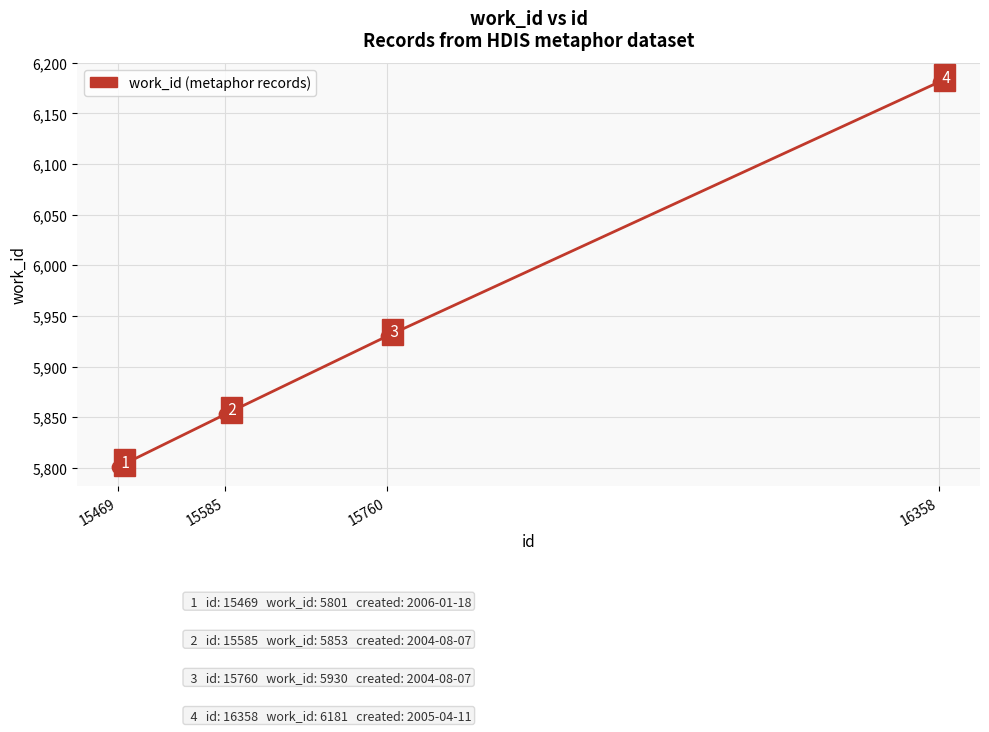

Approximately how many times larger is the value at 15469 compared to 16358?

0.9